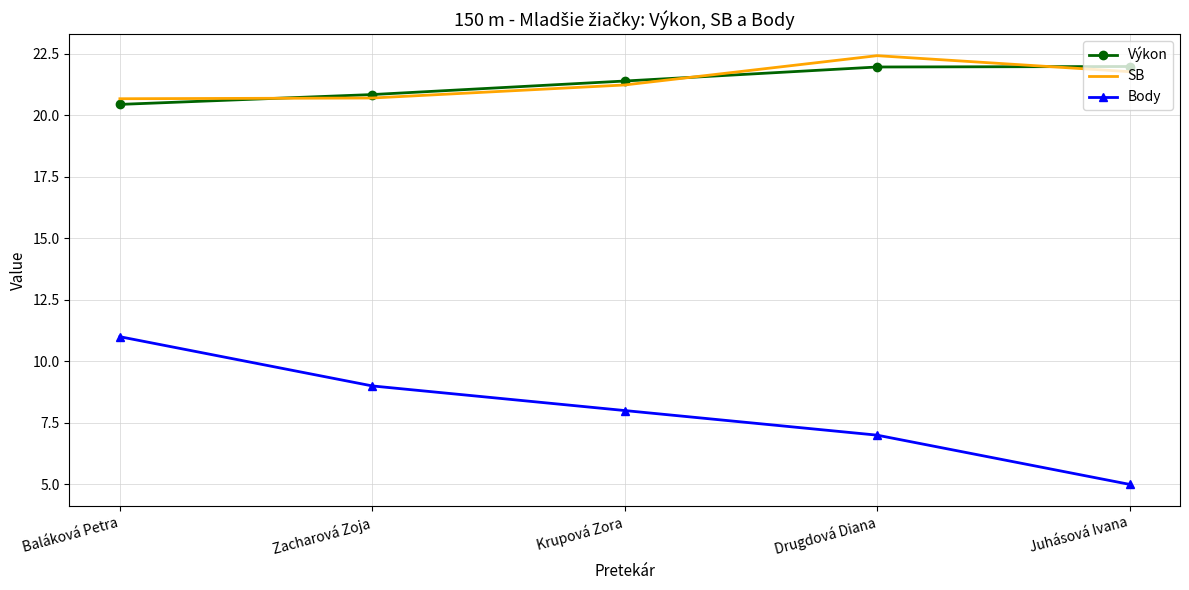

True or false: SB has more than 0 points higher than both neighbors.

True